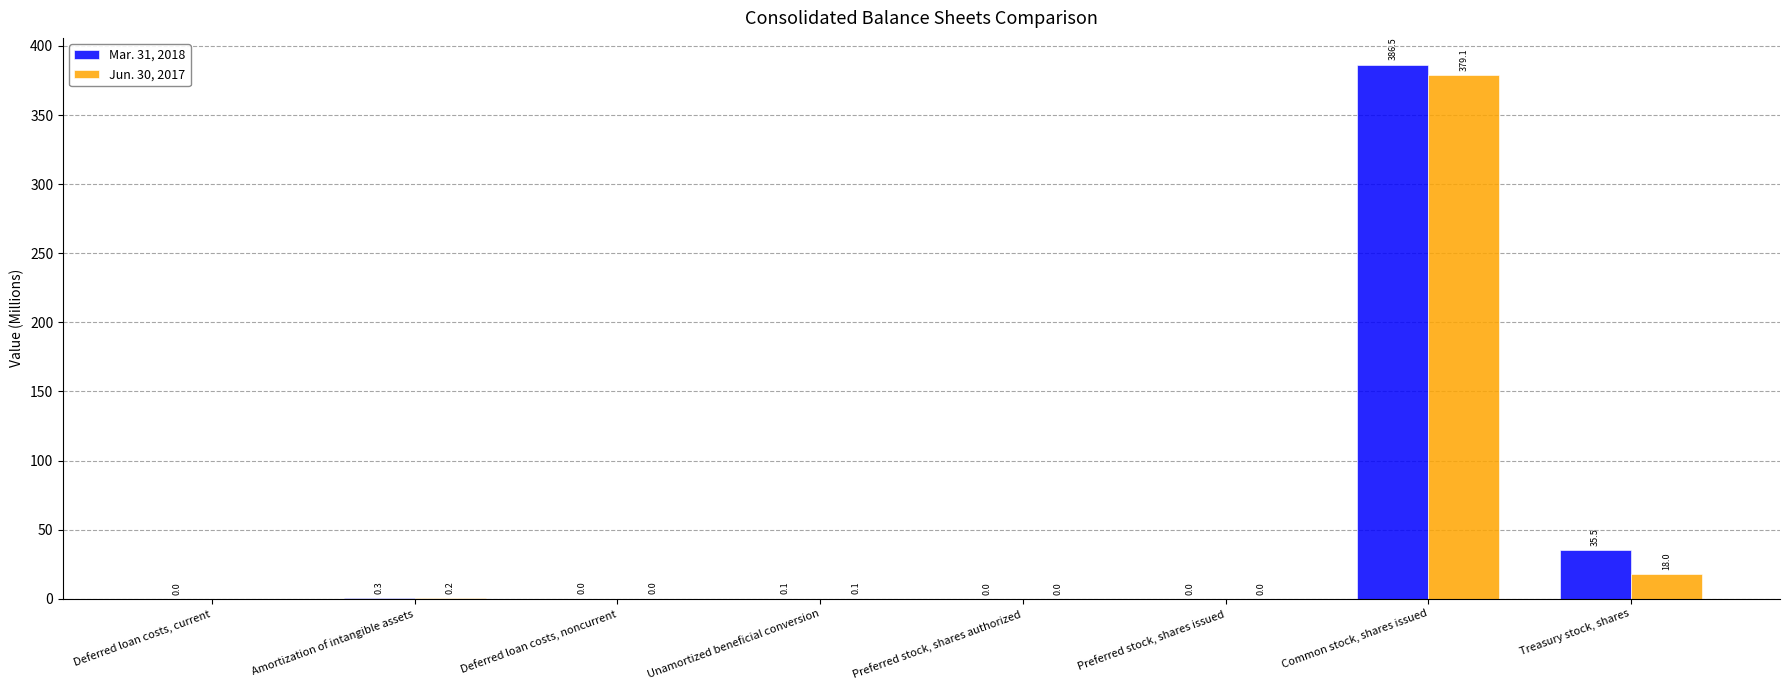

What is the greatest value displayed?

386.5